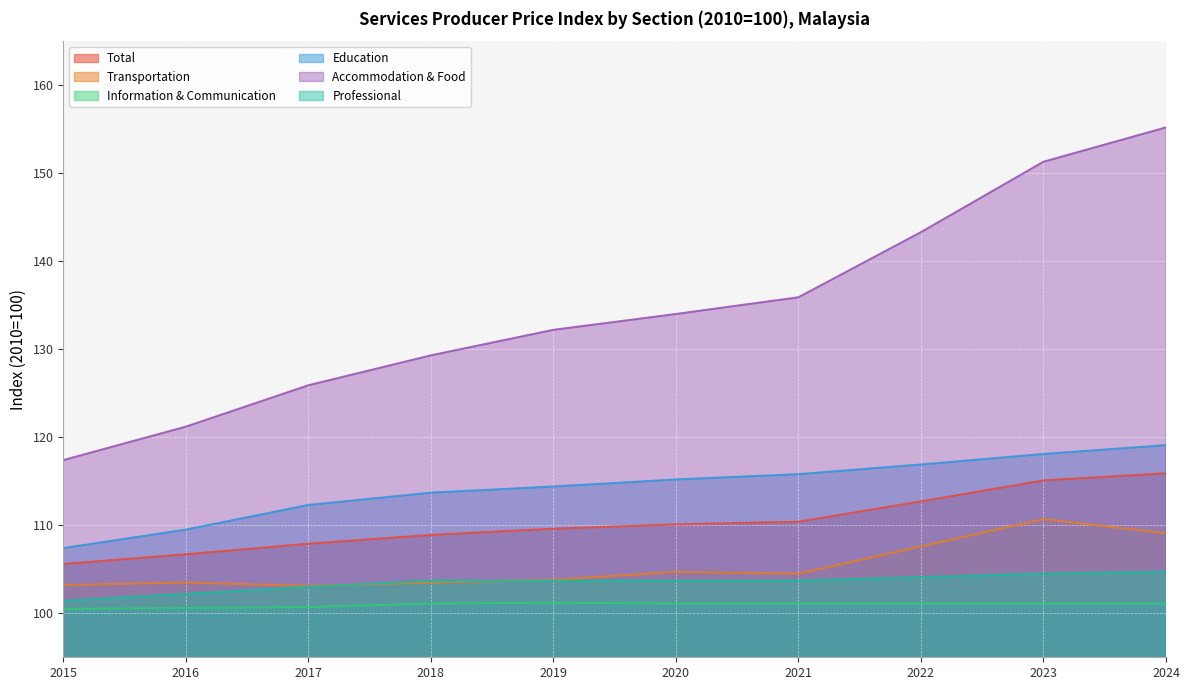

What is the lowest value of the Education series?

107.4